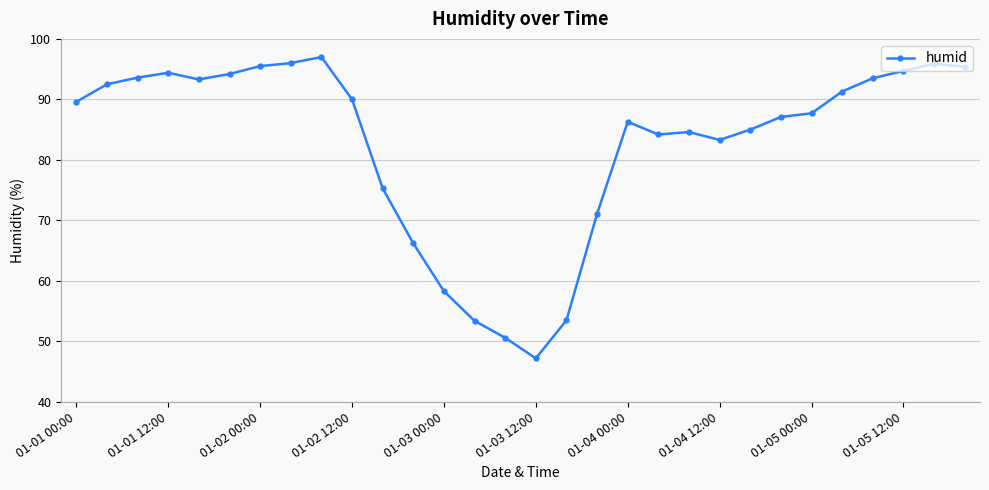

What is the average value?

82.7